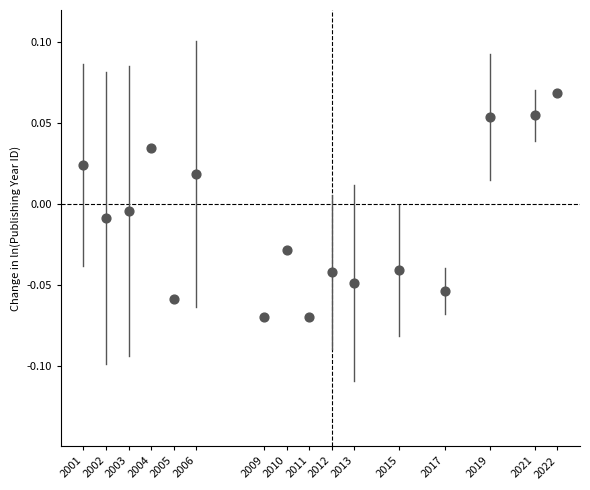

How many points are shown in the scatter plot?

16